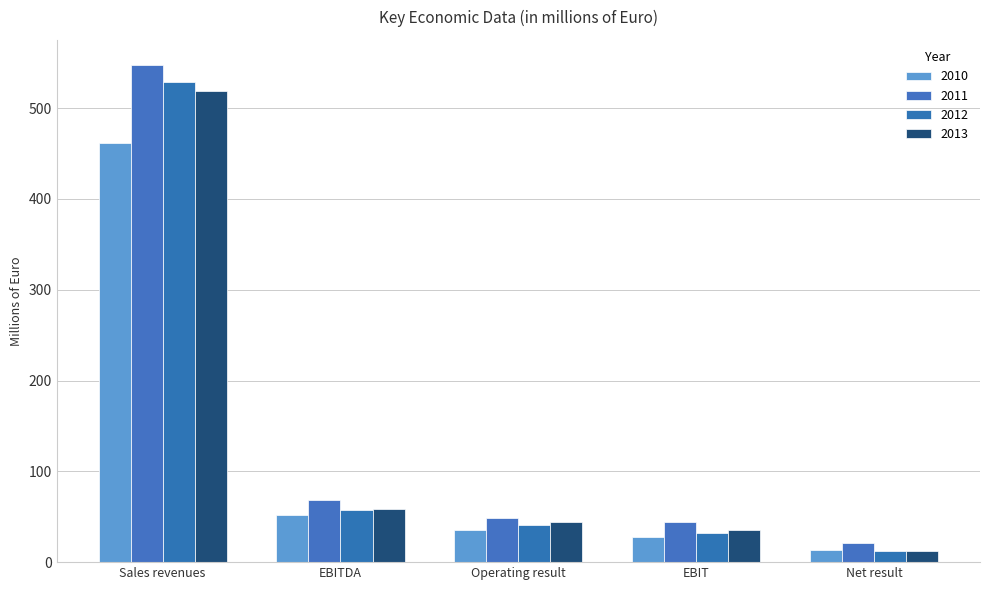

How many groups of bars are there?

5